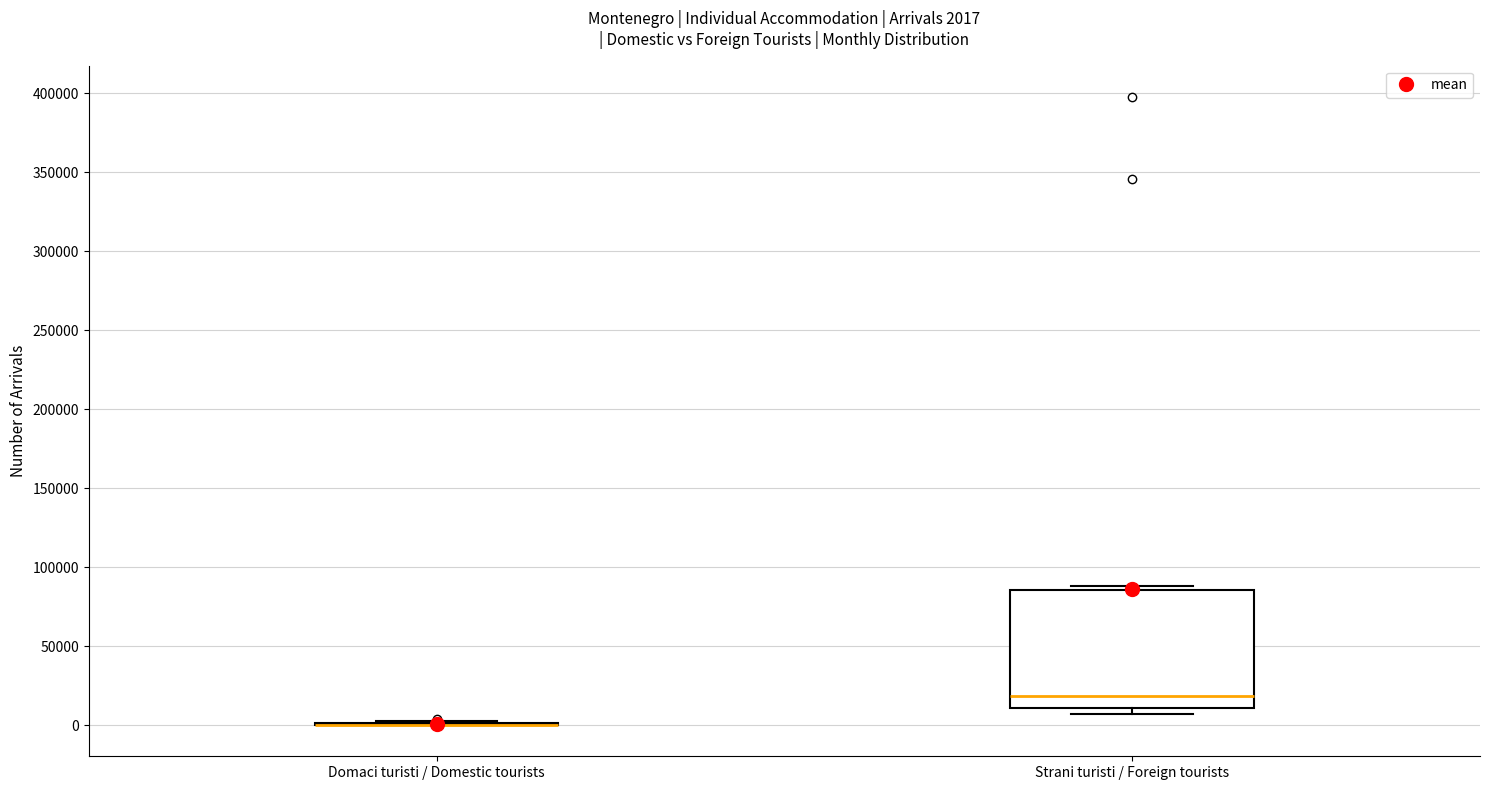

Which box is the tallest, from its lower edge to its upper edge?

Strani turisti / Foreign tourists